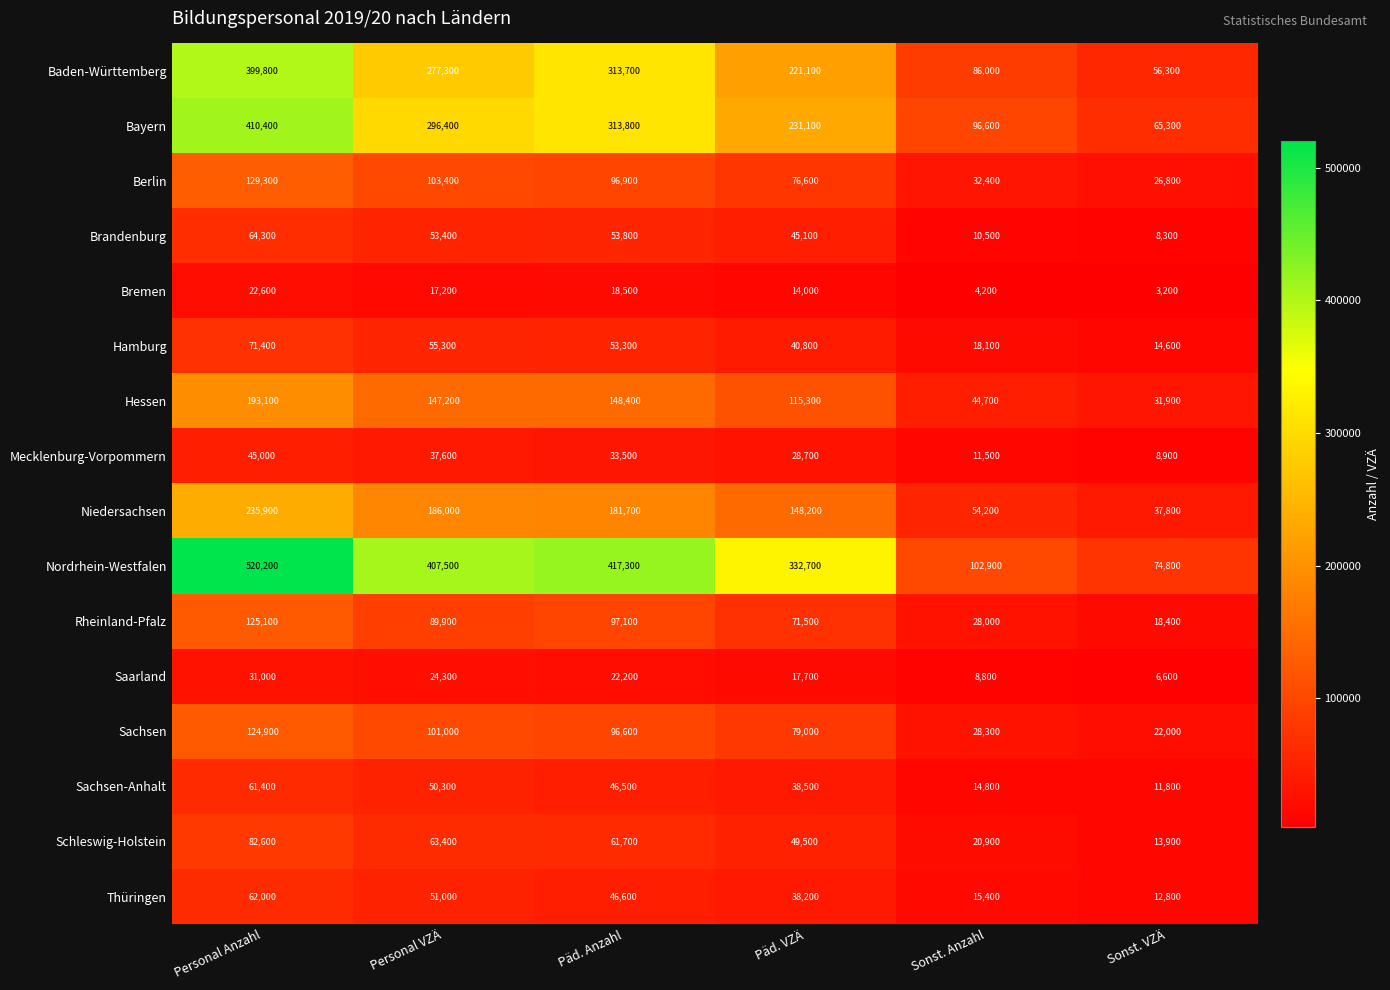

What is the total value across all series at Personal VZÄ?

1961200